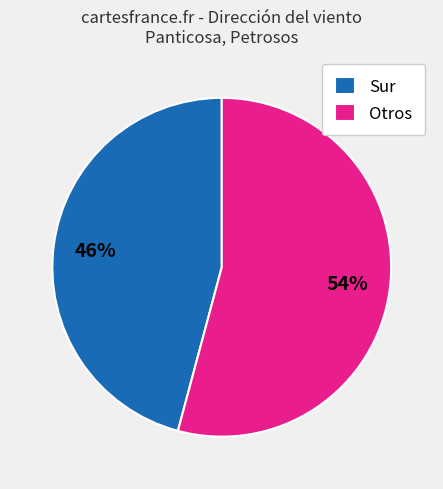

Rank the categories by value from highest to lowest.

Otros, Sur